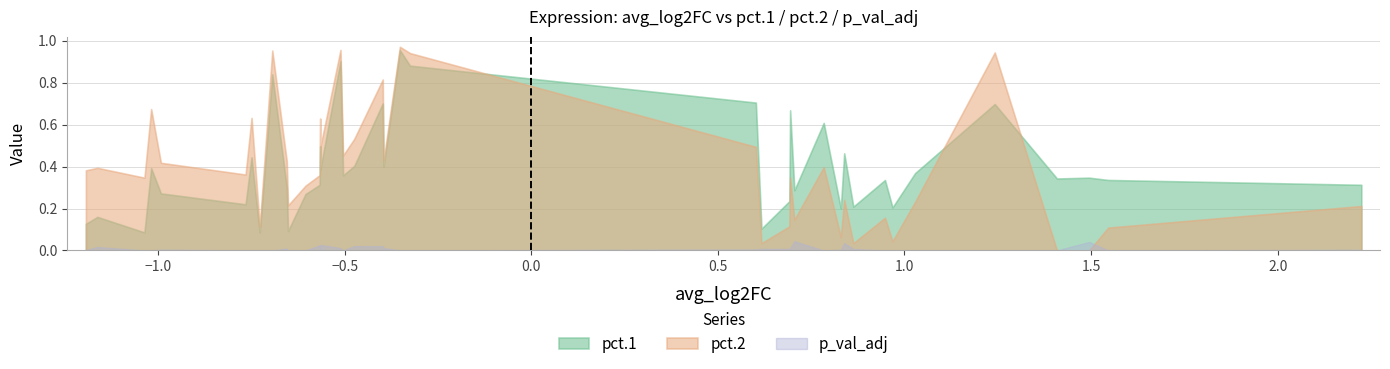

Which series has the widest spread of values?

pct.2